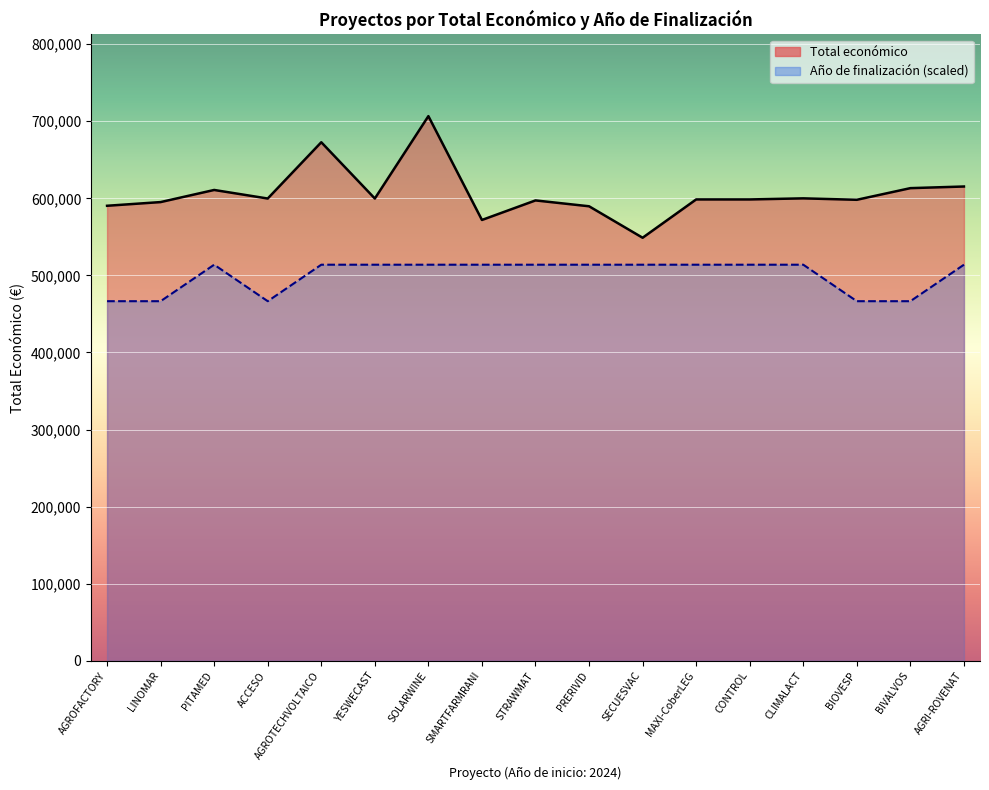

At which category does Total económico reach its first local peak?

PITAMED